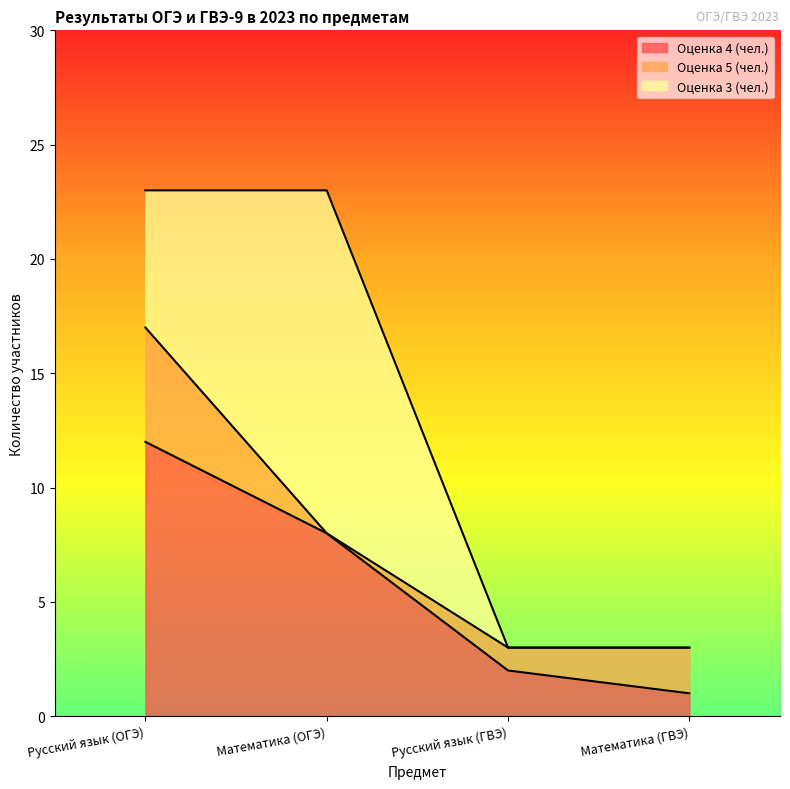

What is the label of the 3rd point from the right?

Математика (ОГЭ)